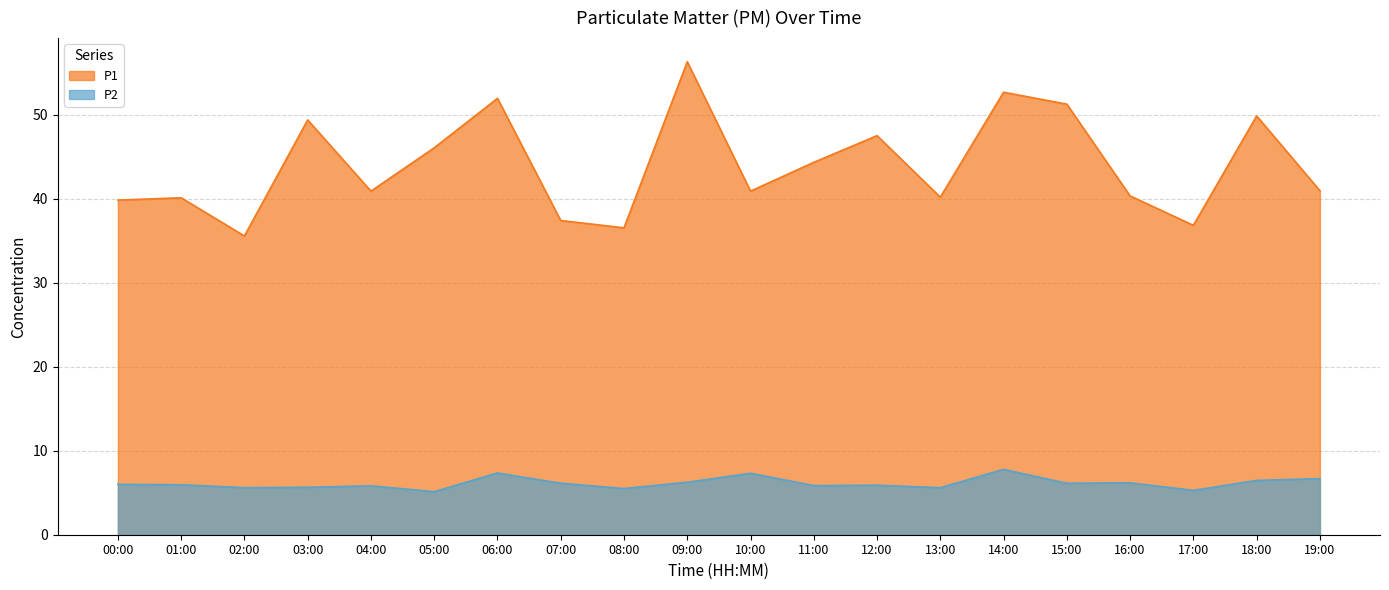

Does the chart display data point markers on the line(s)?

No